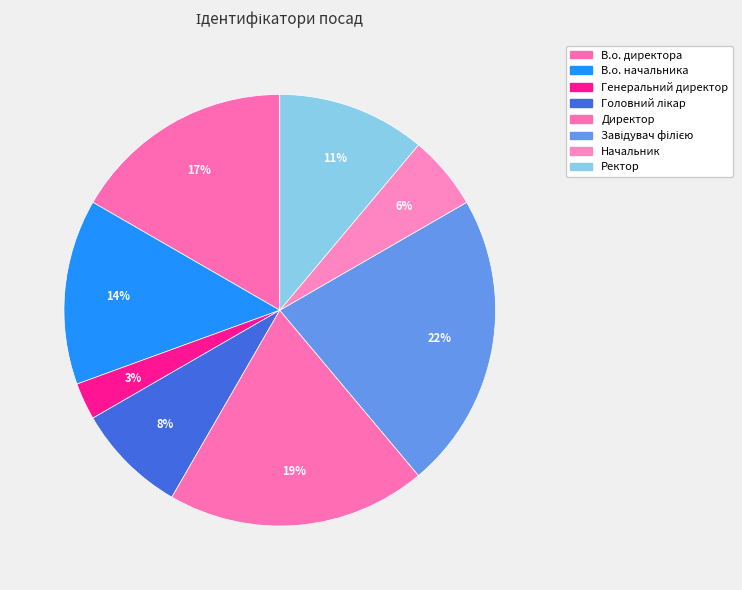

To the nearest percent, what percentage of the pie is Ректор?

11%